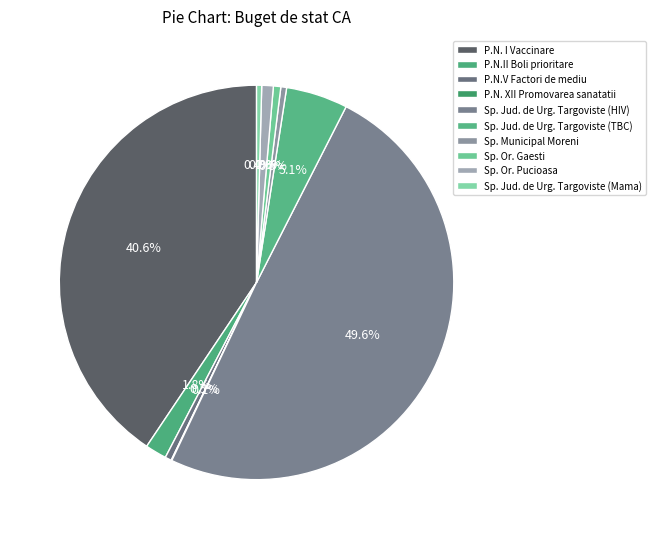

To the nearest percent, what is the average slice percentage?

10%